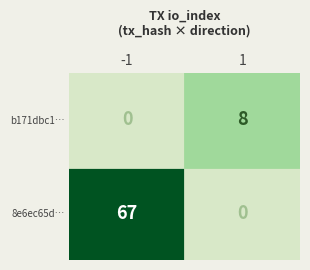

The value of 8e6ec65d1f2e40a87aeaccbfbecd938f095b63b at io_index is 67. True or false?

True